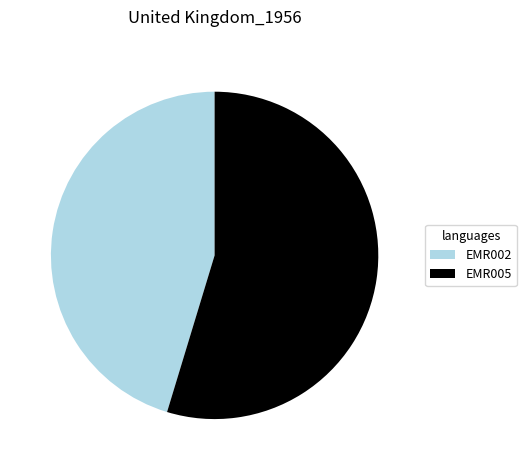

Does EMR002 account for over 50% of the chart?

No